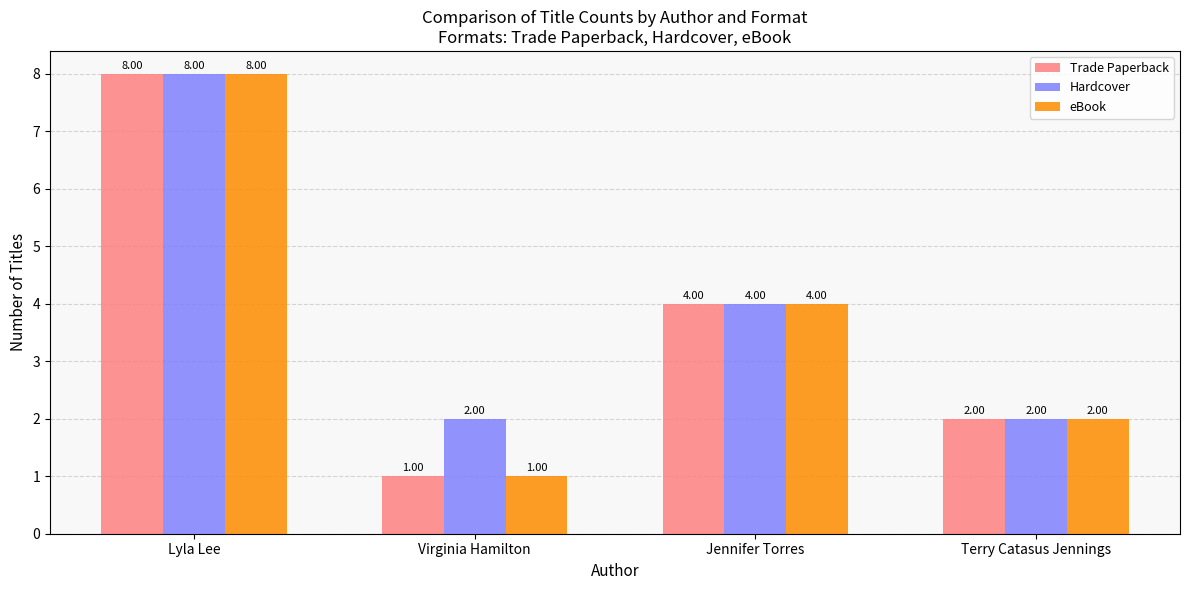

Are the bars horizontal?

No